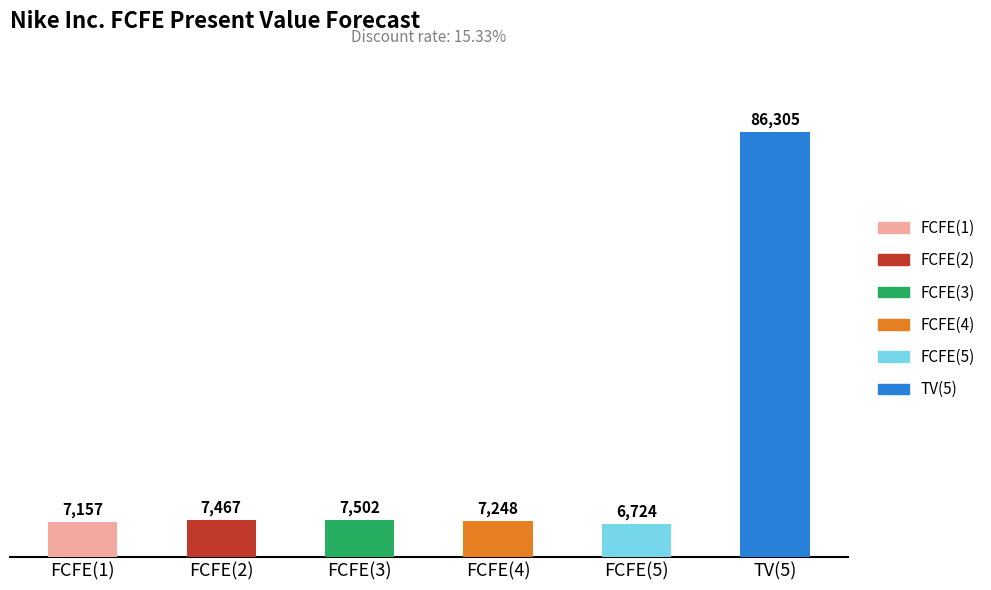

Reading right to left, extract all data points from this chart.

86305	6724	7248	7502	7467	7157